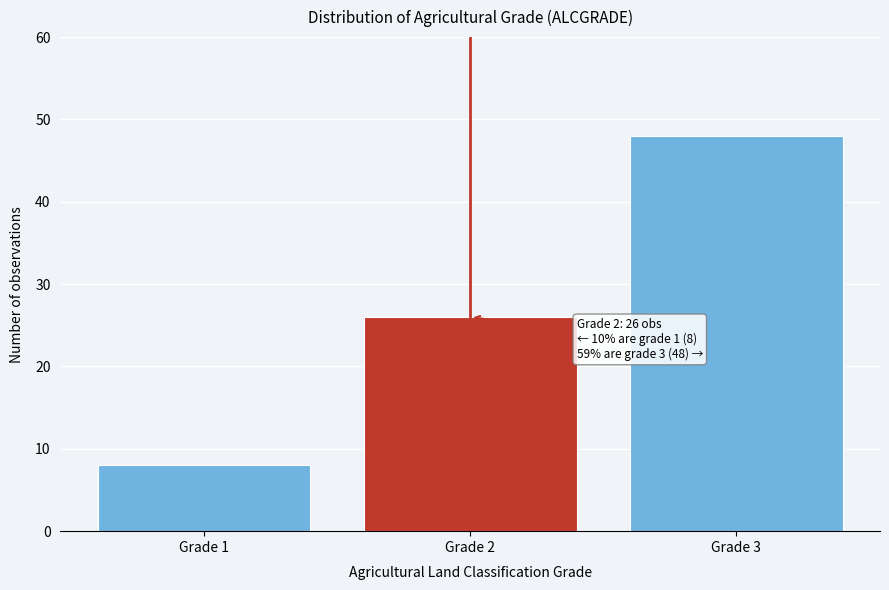

Reading left to right, transcribe all the data shown in this chart.

Grade 1=8	Grade 2=26	Grade 3=48